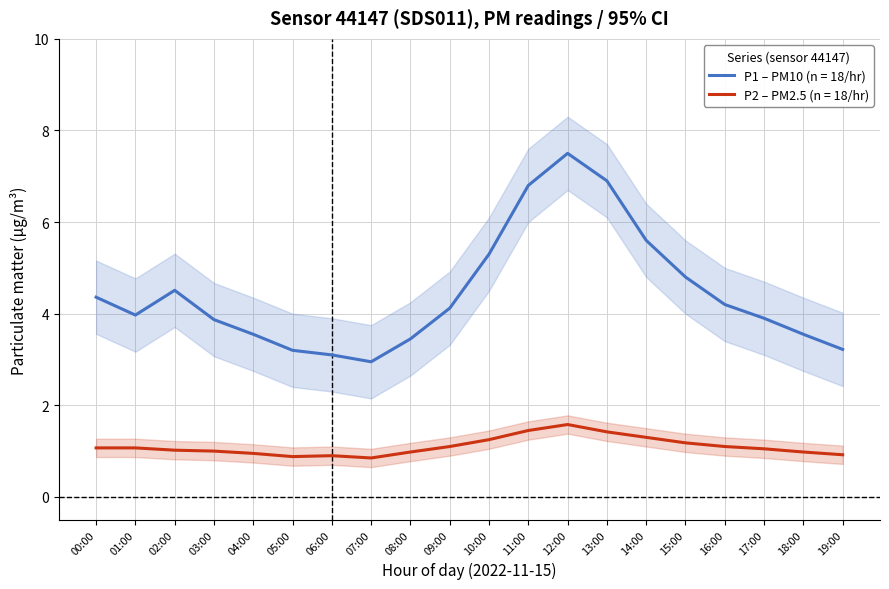

What is the highest value of the P2 – PM2.5 (n = 18/hr) series?

1.6